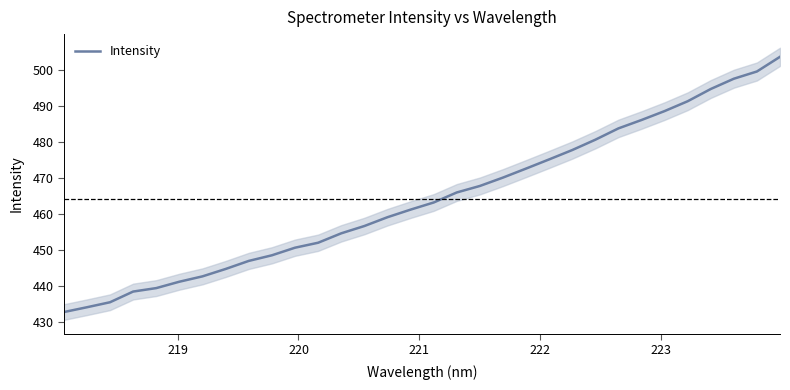

Reading left to right, what are all the values shown in this chart?

432.9	434.2	435.6	438.6	439.5	441.3	442.8	444.8	447.0	448.6	450.7	452.1	454.7	456.7	459.2	461.3	463.2	466.0	467.8	470.1	472.6	475.2	477.8	480.6	483.8	486.1	488.6	491.3	494.7	497.5	499.5	503.6